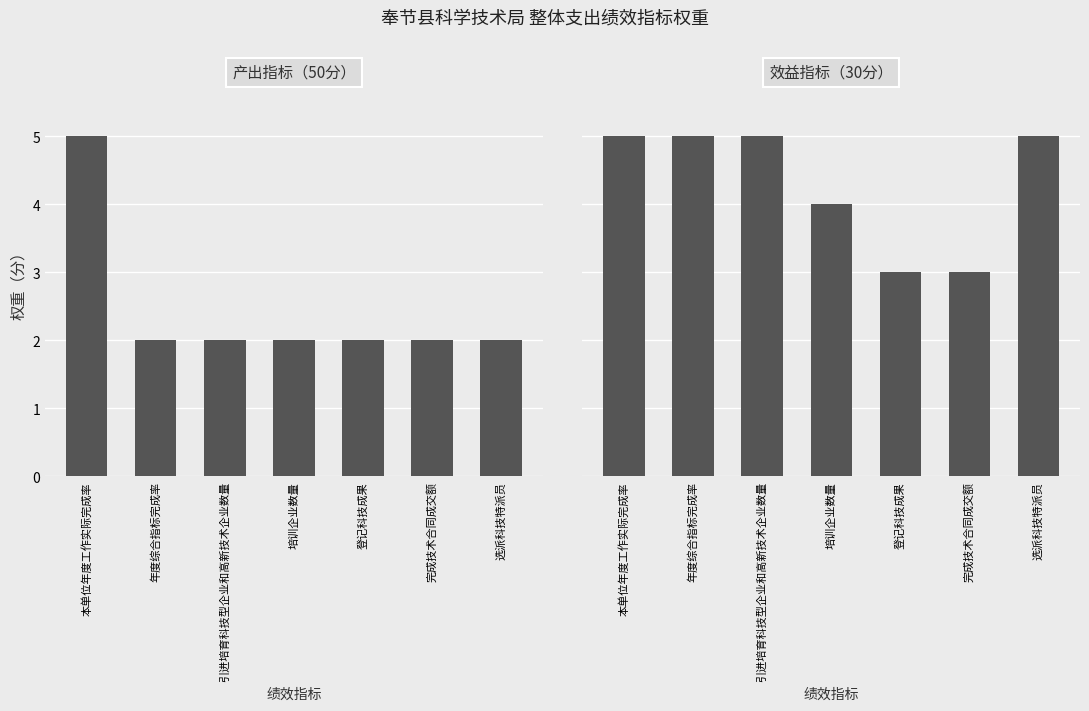

What is the maximum value for 产出指标（50分）?

5